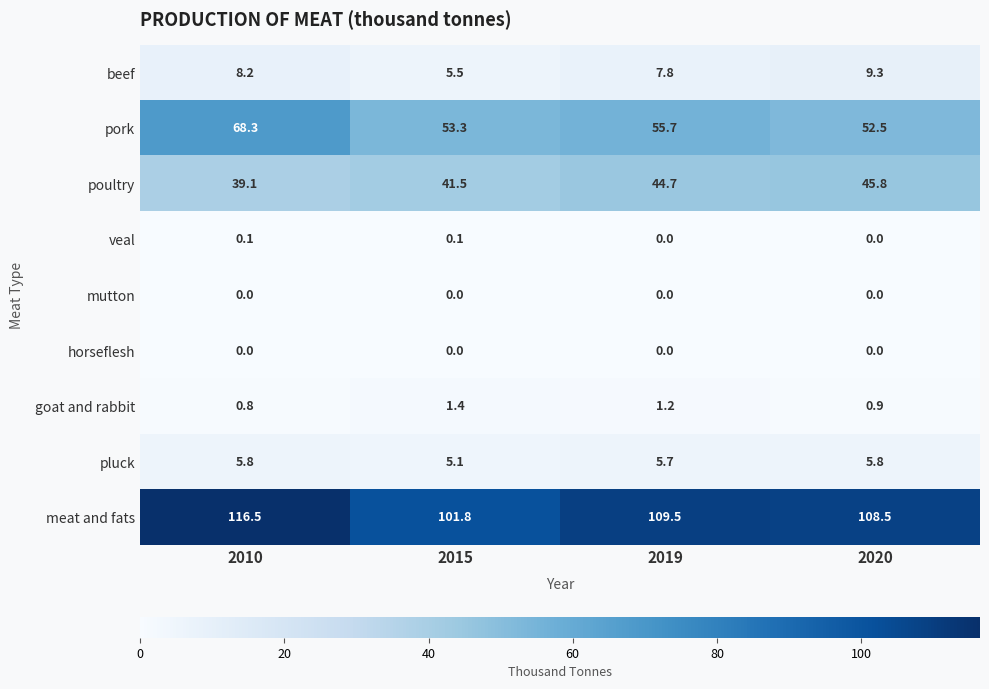

What is the minimum value for goat and rabbit?

0.8